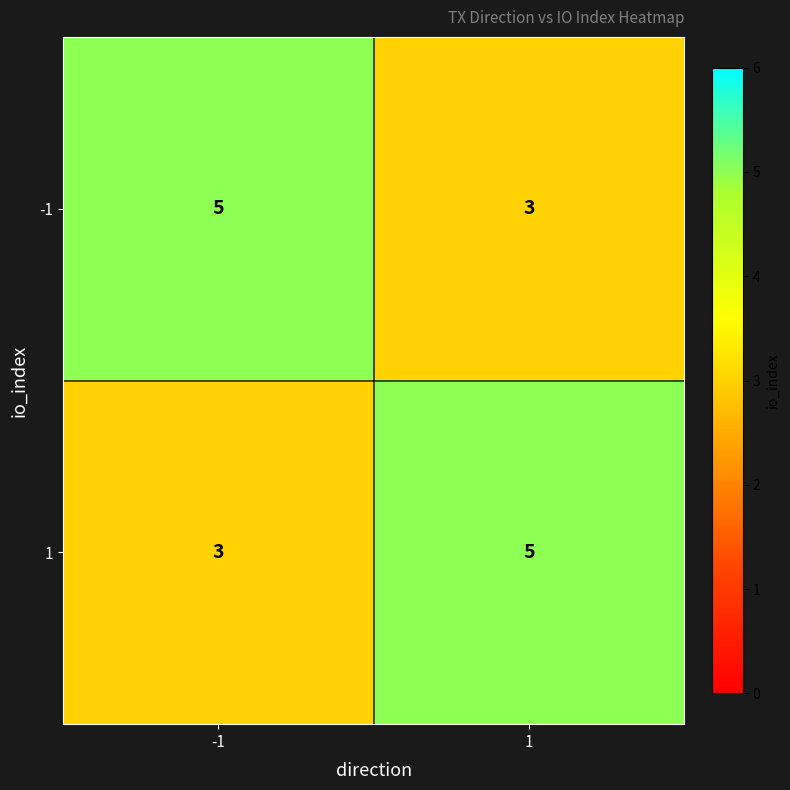

What is the smallest value displayed?

3